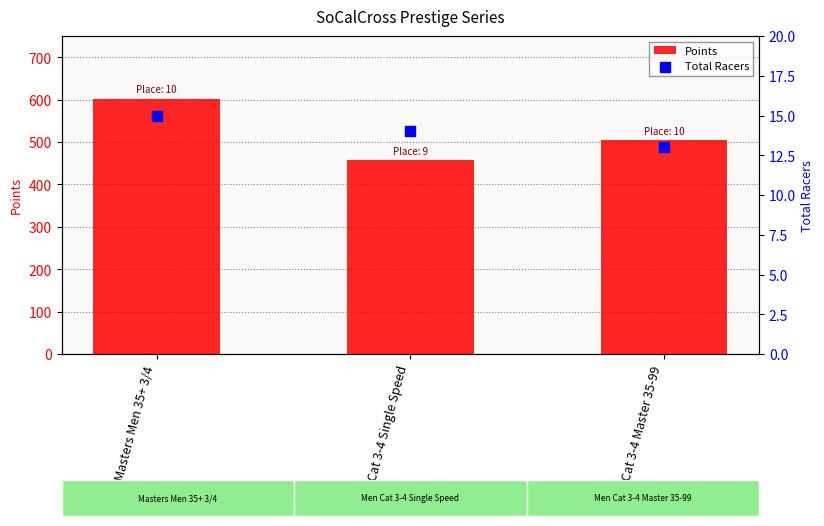

Which series has the largest total across all categories?

Points